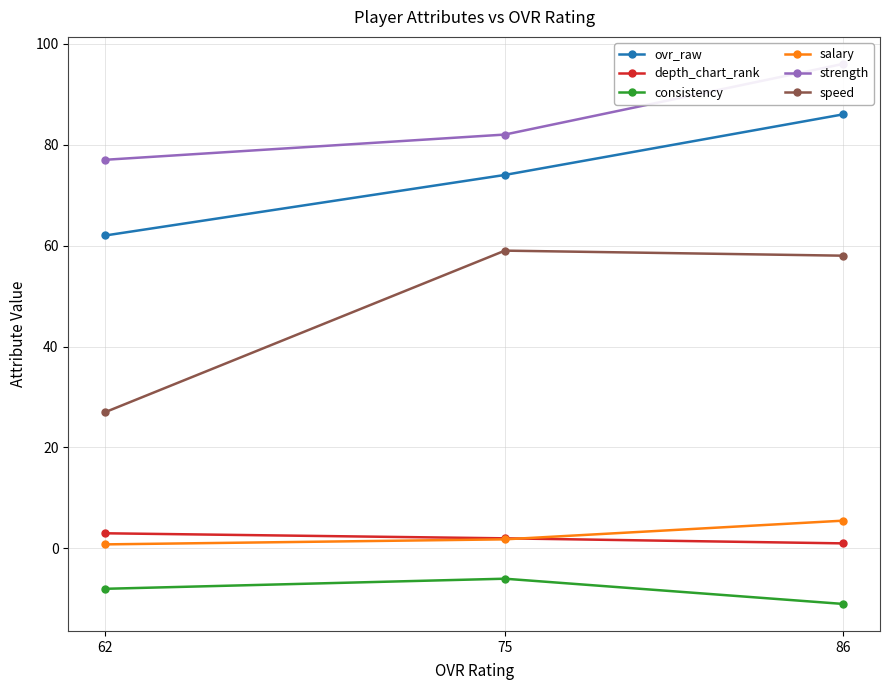

At which label does consistency first exceed -8?

75